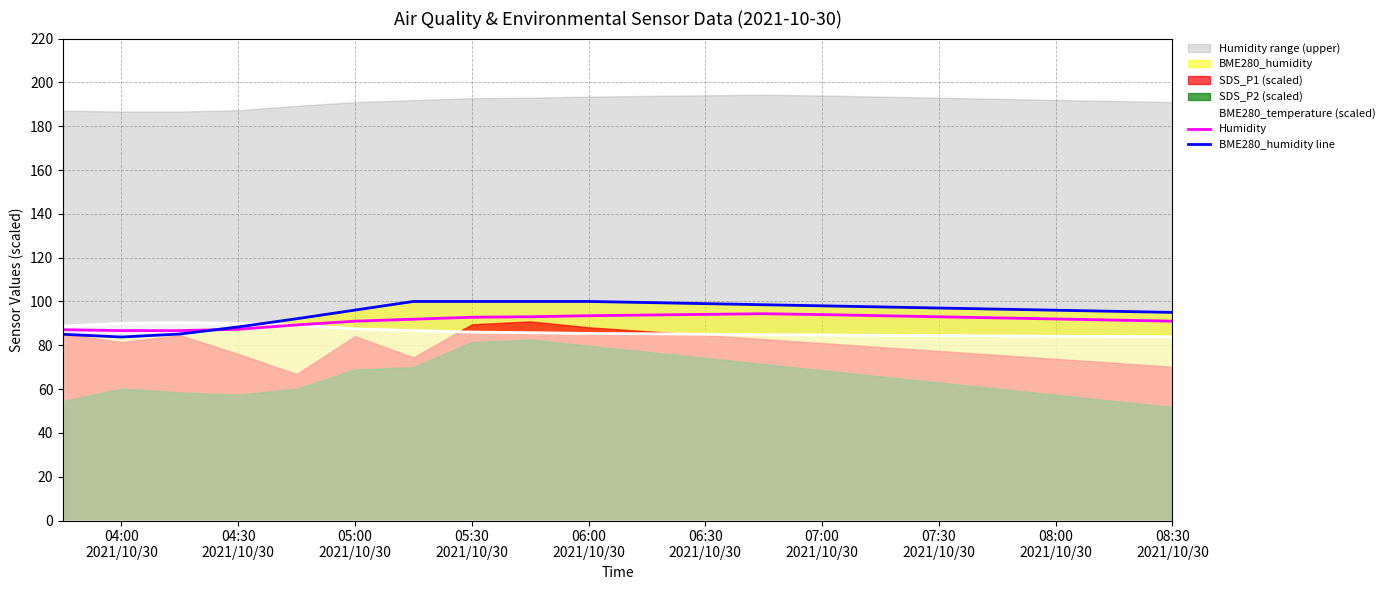

What is the difference between the second highest and second lowest values in the BME280_humidity line series?

15.0